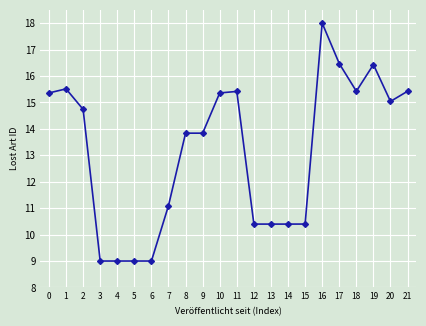

What is the value of the 3rd point from the left?

14.7